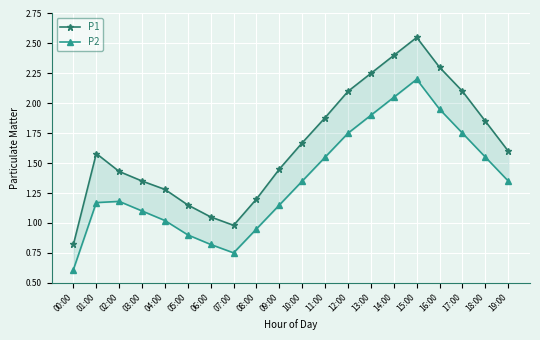

What is the sum of the P1 values at 01:00 and 11:00?

3.5